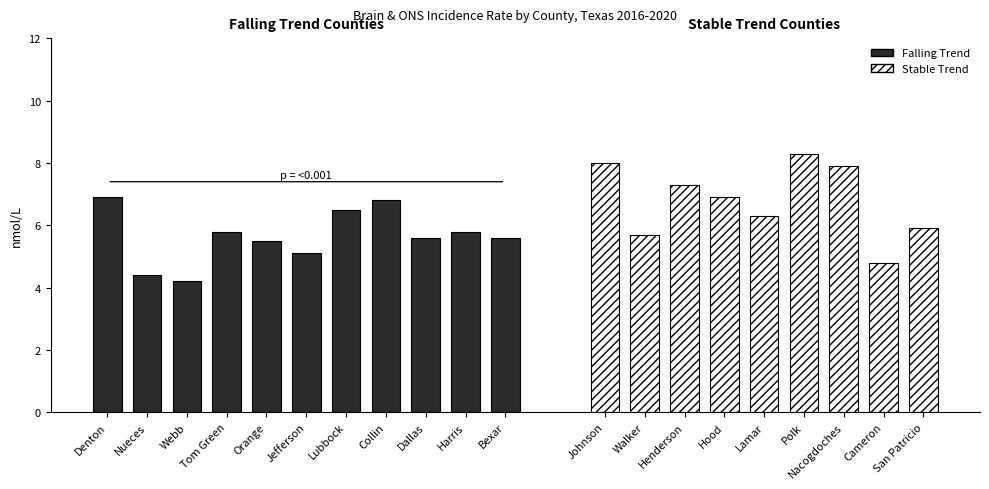

The chart shows a value of 5.8 at Harris. True or false?

True